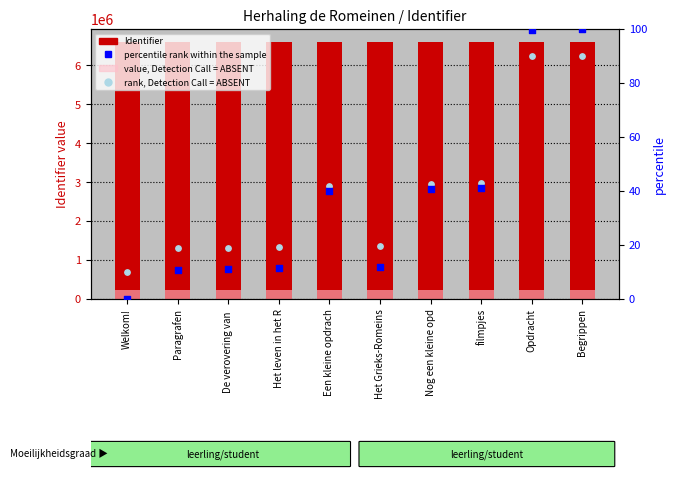

Which series contains the lowest Y value?

percentile rank within the sample